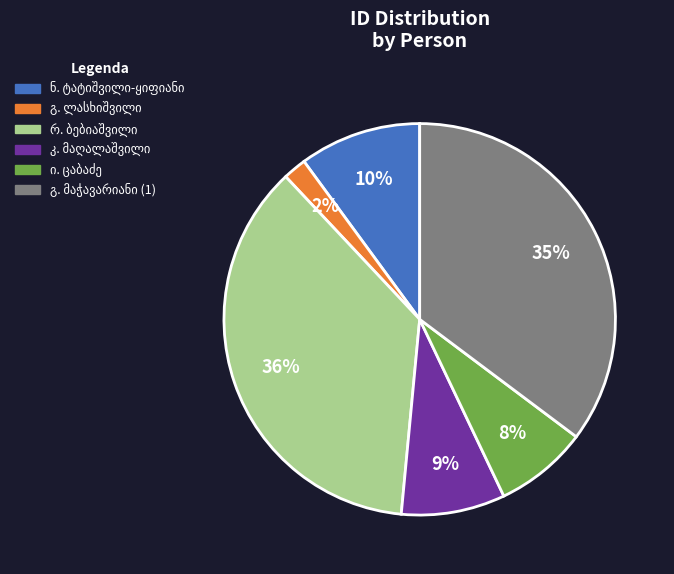

Does any single category account for the majority?

No